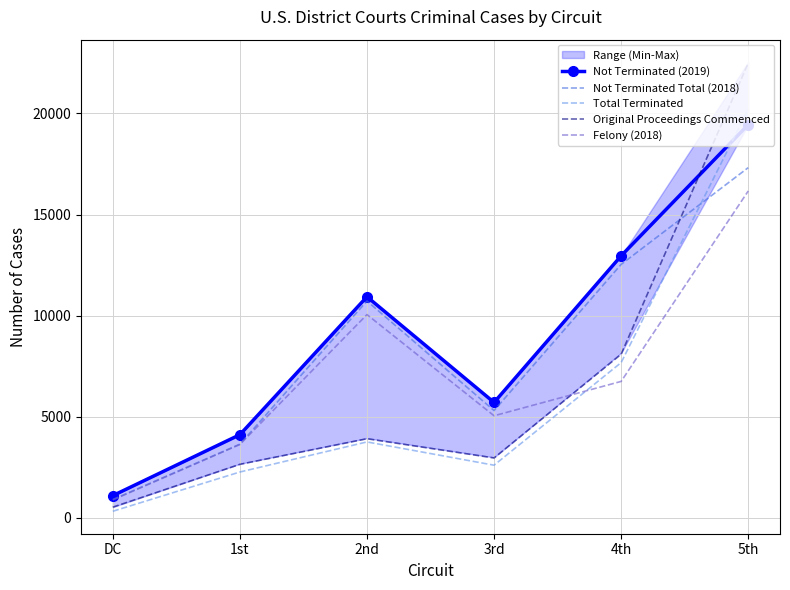

True or false: Original Proceedings Commenced has more than 1 interior local peaks.

False